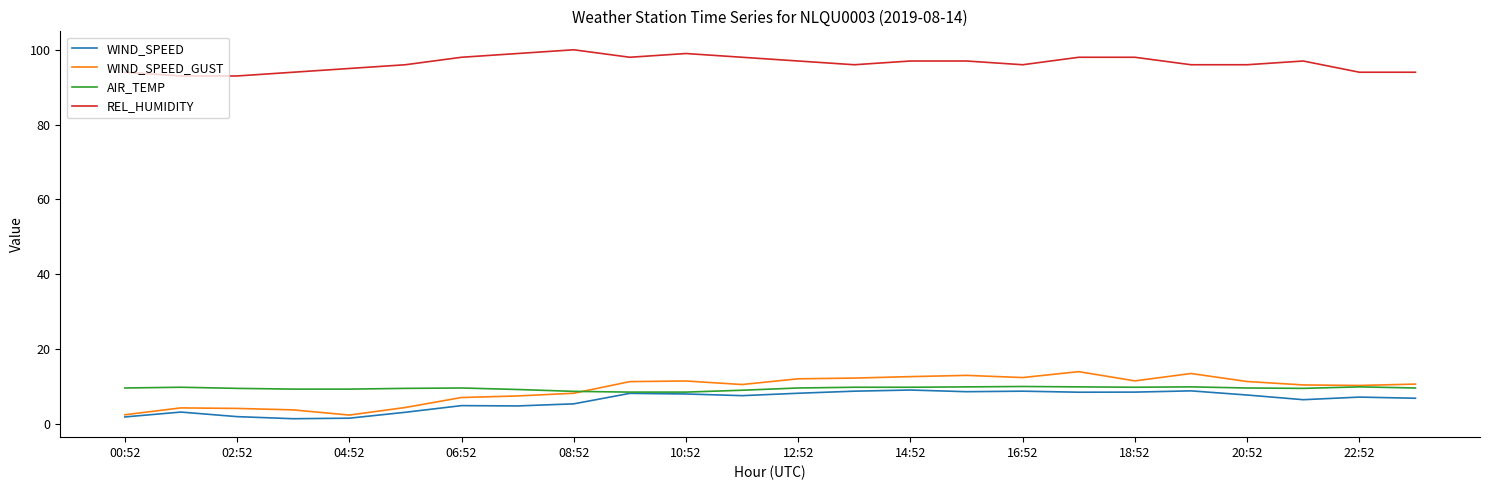

What is the difference between the maximum and minimum values in the REL_HUMIDITY series?

7.0